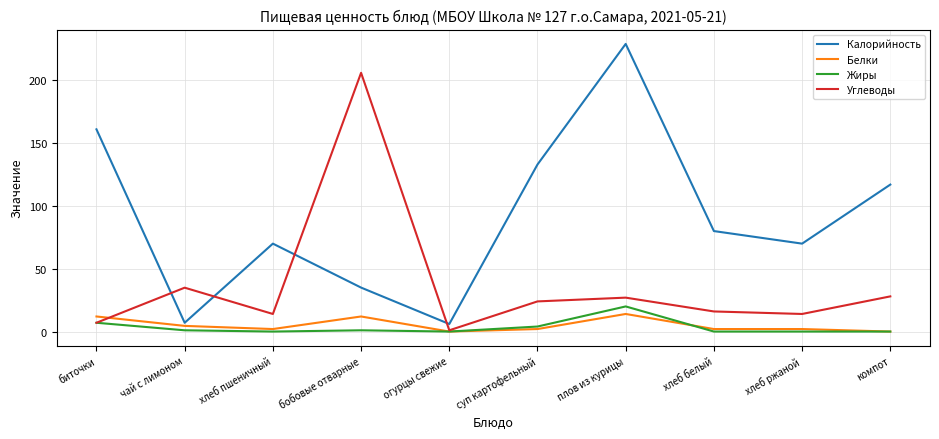

The Калорийность series shows 117.0 at компот. True or false?

True